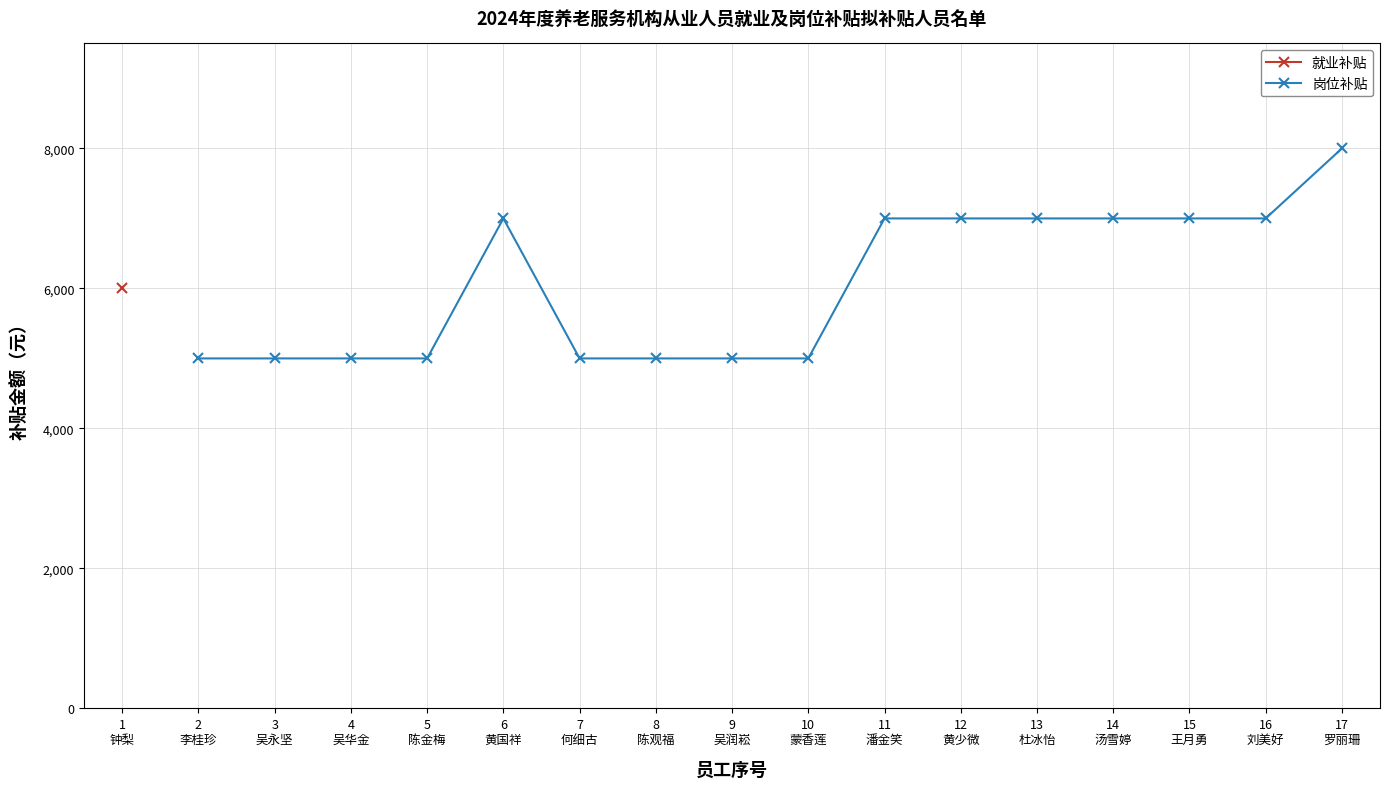

What is the minimum value for 岗位补贴?

5000